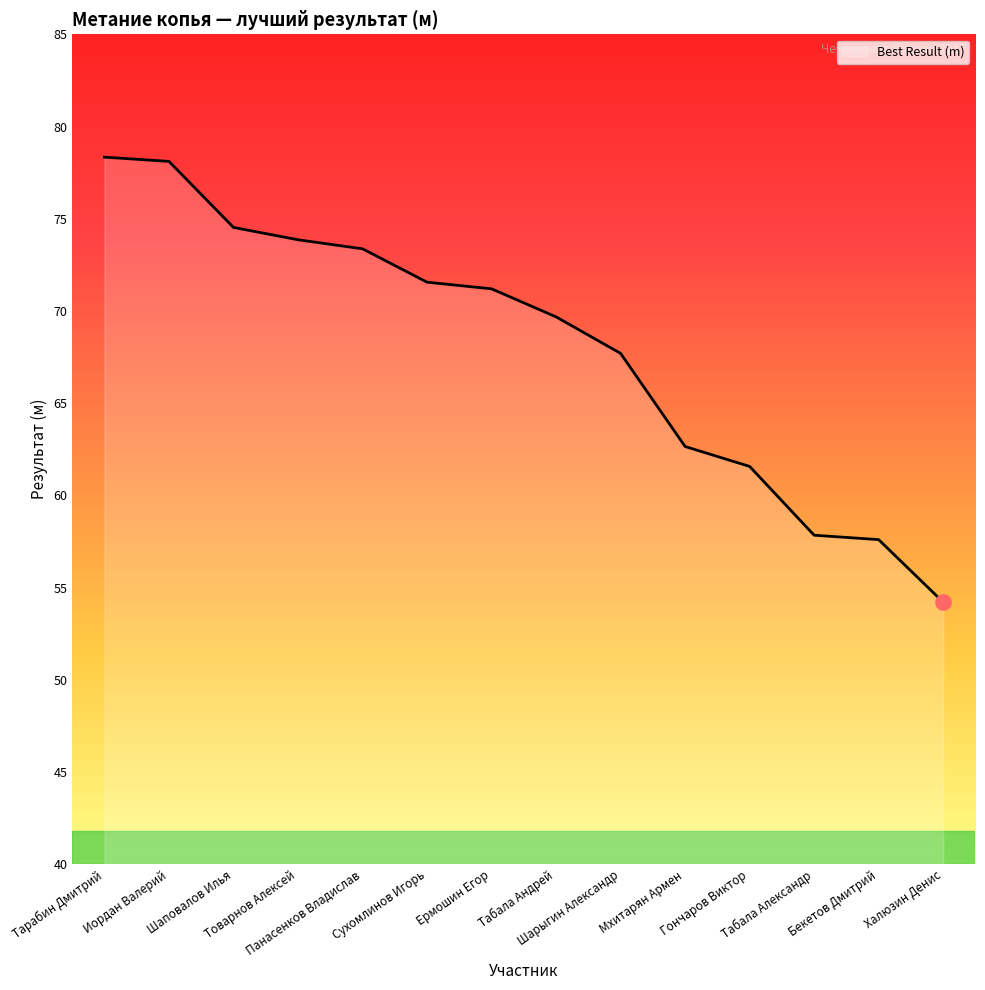

What is the change in value from Сухомлинов Игорь to Бекетов Дмитрий?

-14.0